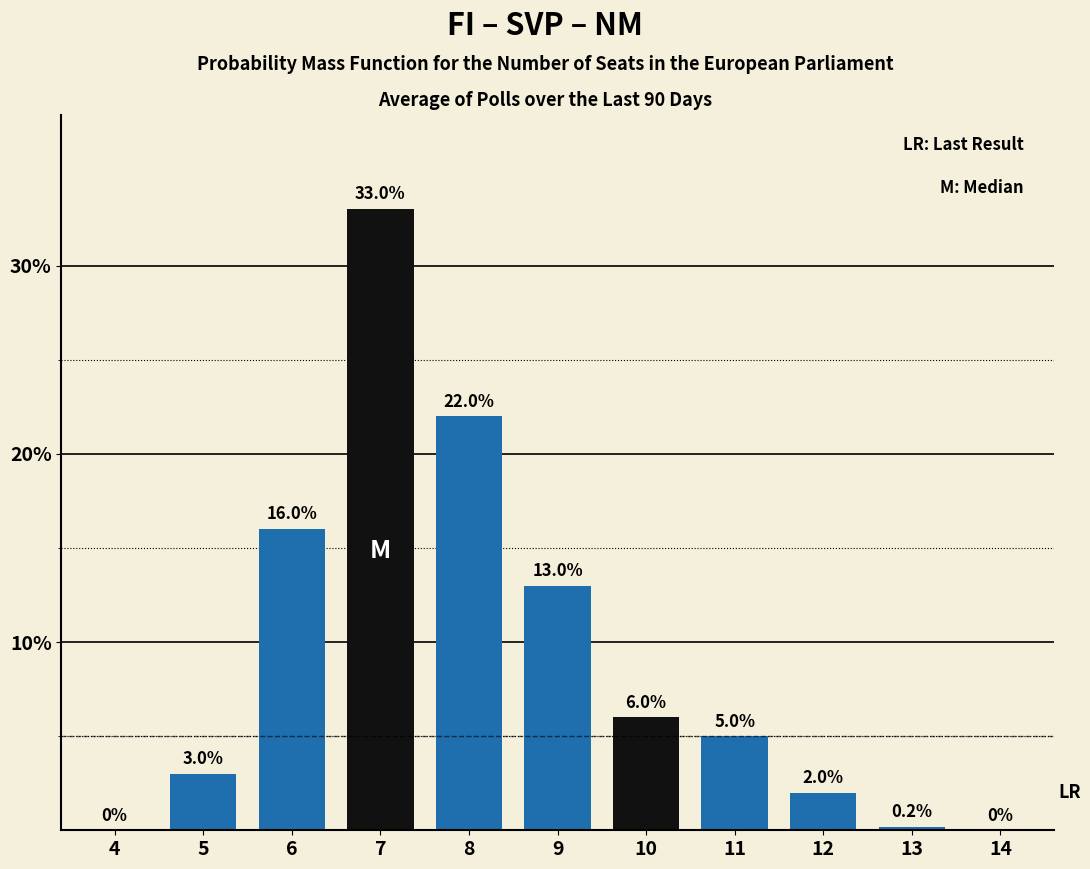

Reading left to right, list all the values displayed in this chart.

4=0.0	5=3.0	6=16.0	7=33.0	8=22.0	9=13.0	10=6.0	11=5.0	12=2.0	13=0.2	14=0.0